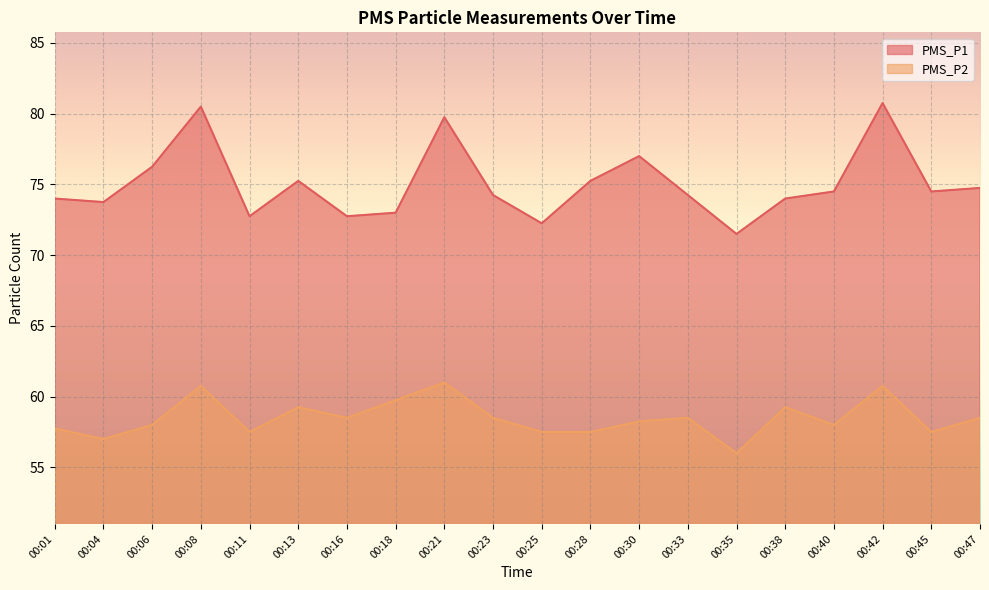

Which label corresponds to the largest value in the chart?

00:42